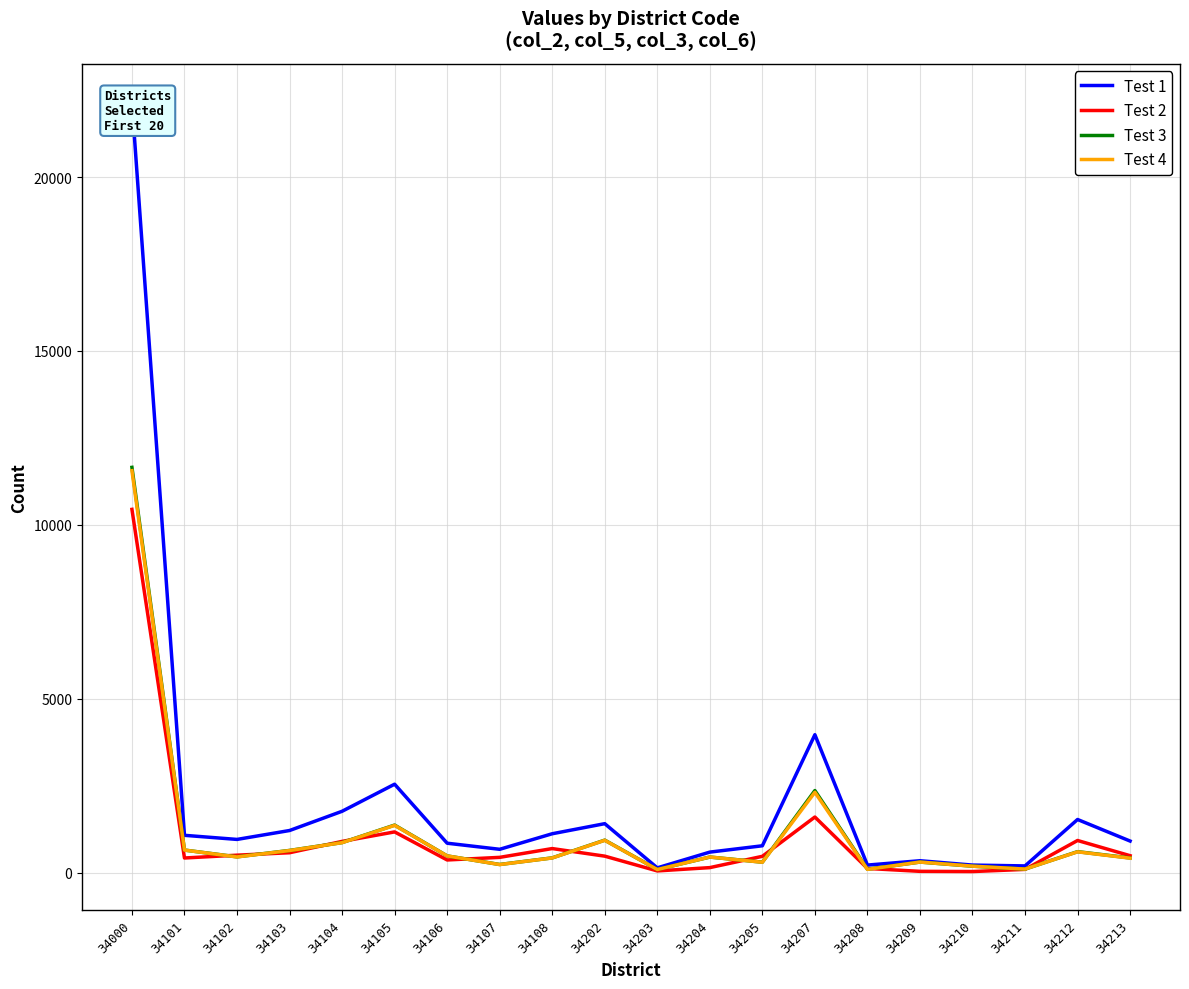

Is it true that Test 2 equals 502 at 34106?

False